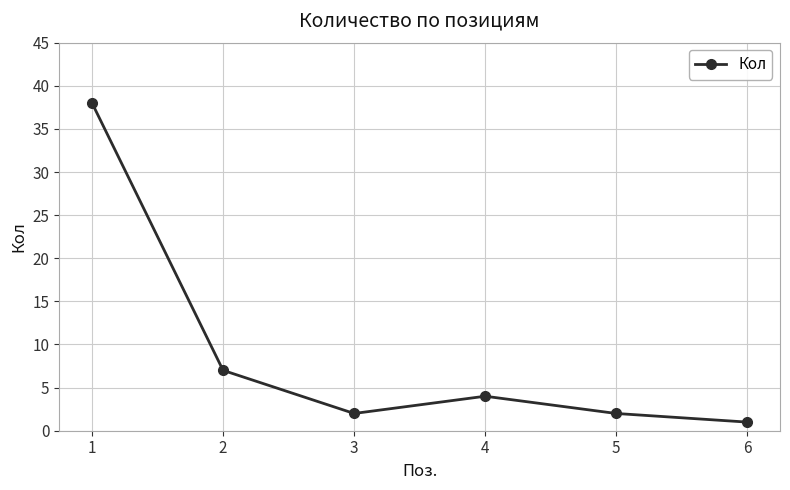

True or false: the data shows 7 at 2.

True